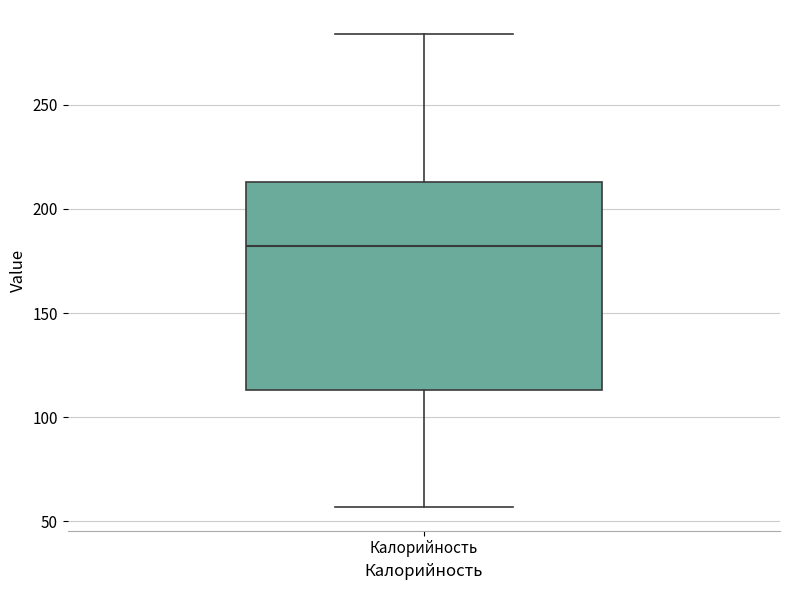

Read this box plot against the y-axis: the position of the median line, the range covered by the box, and the ends of both whiskers. The values are not printed on the chart, so give them approximately, as read against the axis.

median 180, box 115 to 215, whiskers 55 to 285